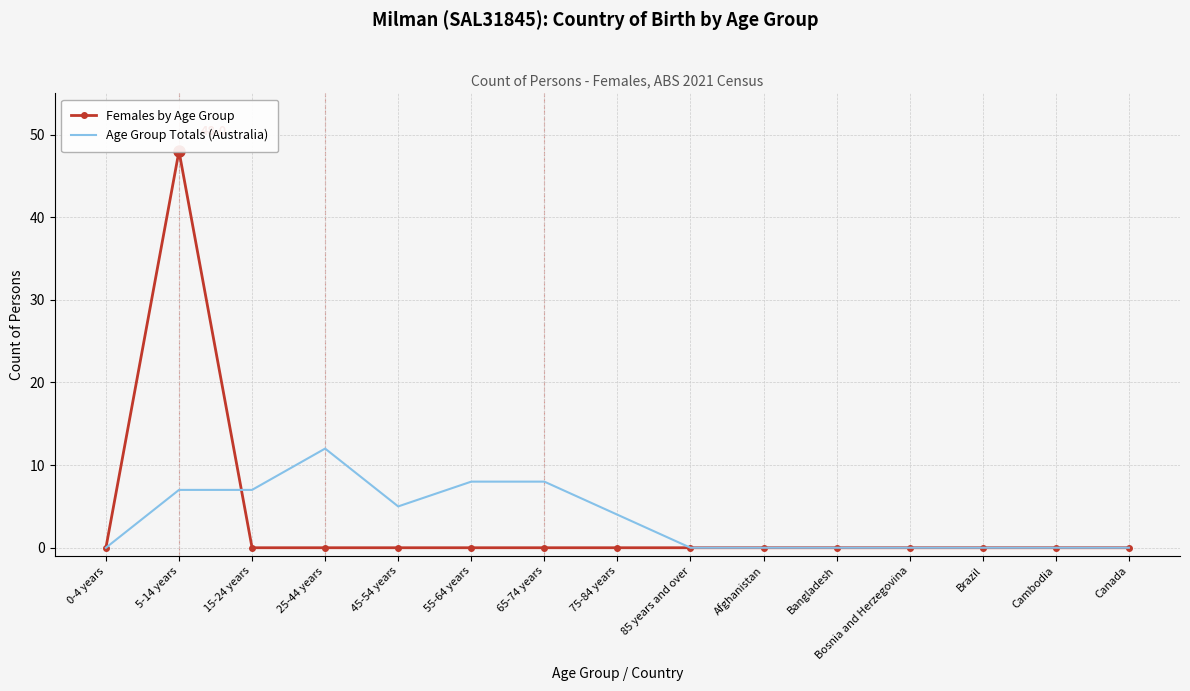

After their last crossing, which series has the higher values: Age Group Totals (Australia) or Females by Age Group?

Age Group Totals (Australia)